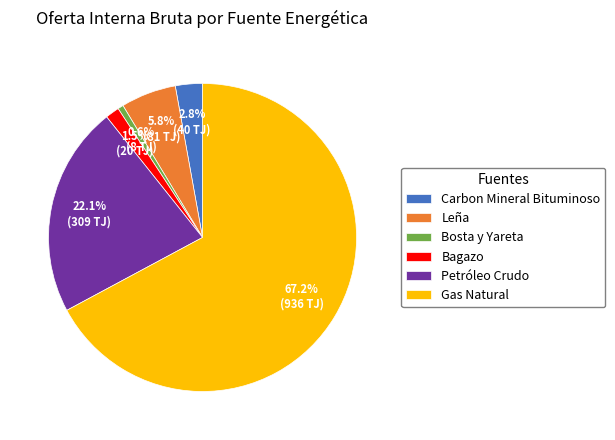

Rank the categories by value from highest to lowest.

Gas Natural, Petróleo Crudo, Leña, Carbon Mineral Bituminoso, Bagazo, Bosta y Yareta